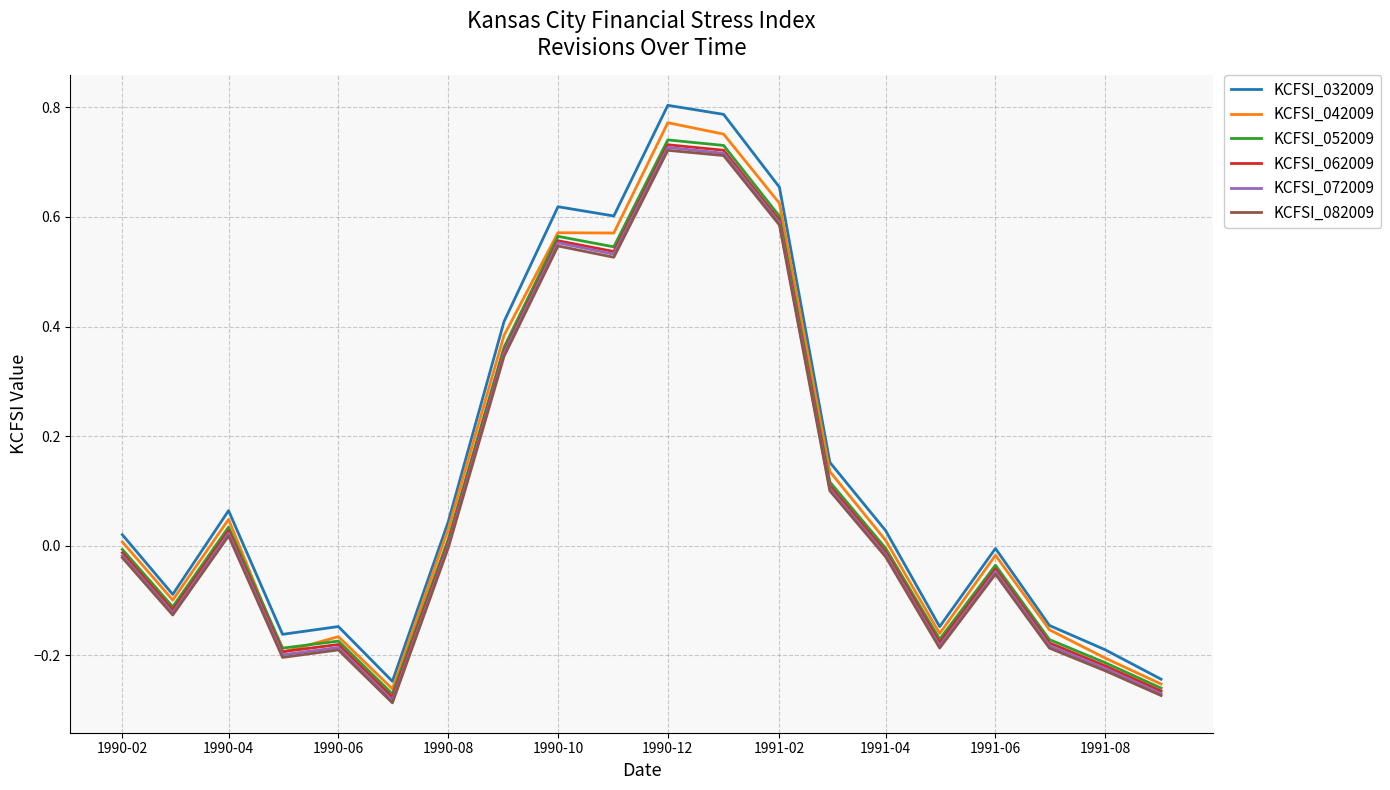

How many series are shown in this chart?

6